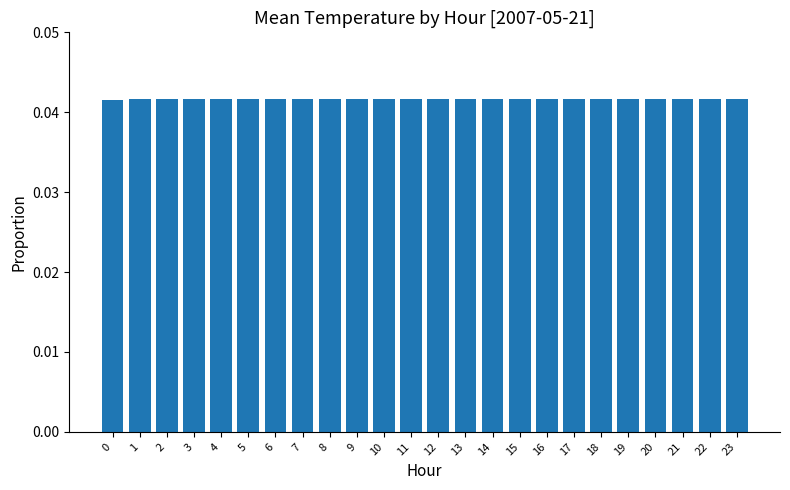

Count the values in the range 0 to 1.

24